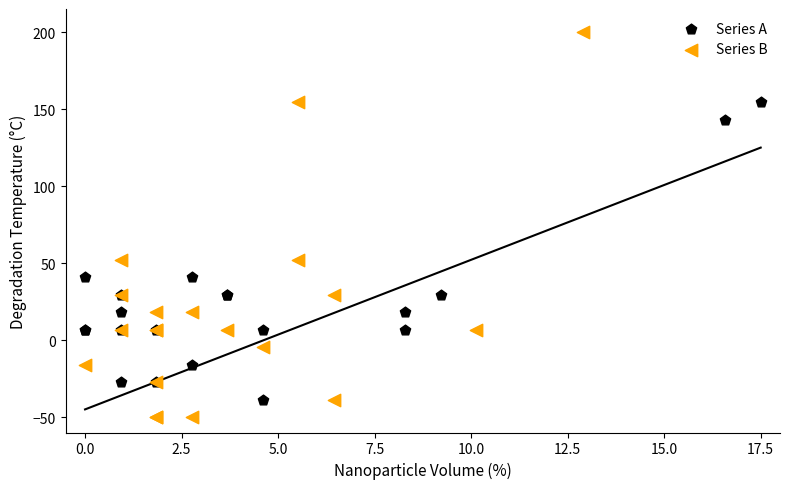

Which series has the widest spread of Y values?

Series B